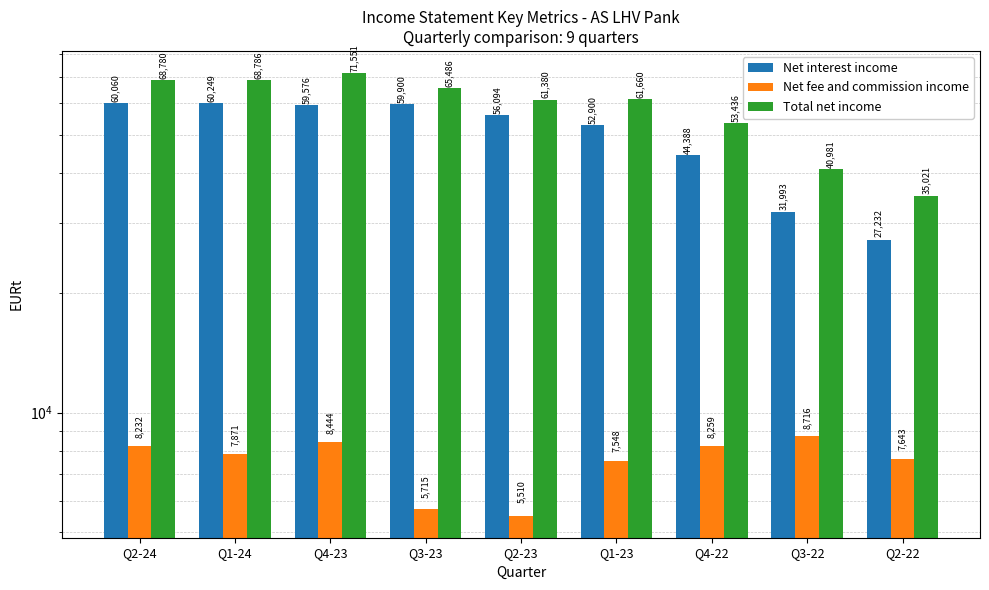

Reading left to right, what are all the values shown in this chart?

Net interest income: Q2-24=60060.4	Q1-24=60248.5	Q4-23=59575.9	Q3-23=59900.0	Q2-23=56094.1	Q1-23=52900.3	Q4-22=44388.4	Q3-22=31992.5	Q2-22=27231.5
Net fee and commission income: Q2-24=8232.3	Q1-24=7870.6	Q4-23=8443.5	Q3-23=5715.3	Q2-23=5510.3	Q1-23=7548.0	Q4-22=8259.1	Q3-22=8715.6	Q2-22=7643.2
Total net income: Q2-24=68779.9	Q1-24=68786.2	Q4-23=71550.9	Q3-23=65485.5	Q2-23=61380.0	Q1-23=61660.3	Q4-22=53436.1	Q3-22=40981.4	Q2-22=35021.3